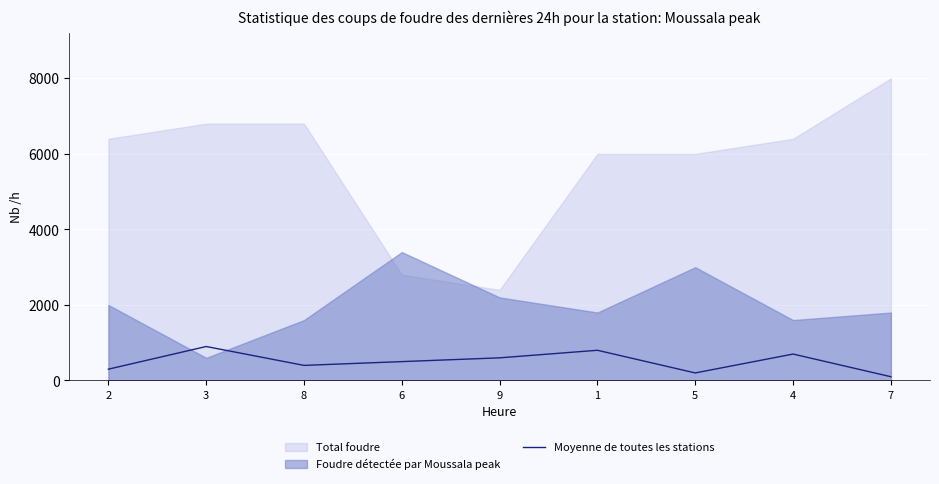

At which label does the data first exceed 500?

3